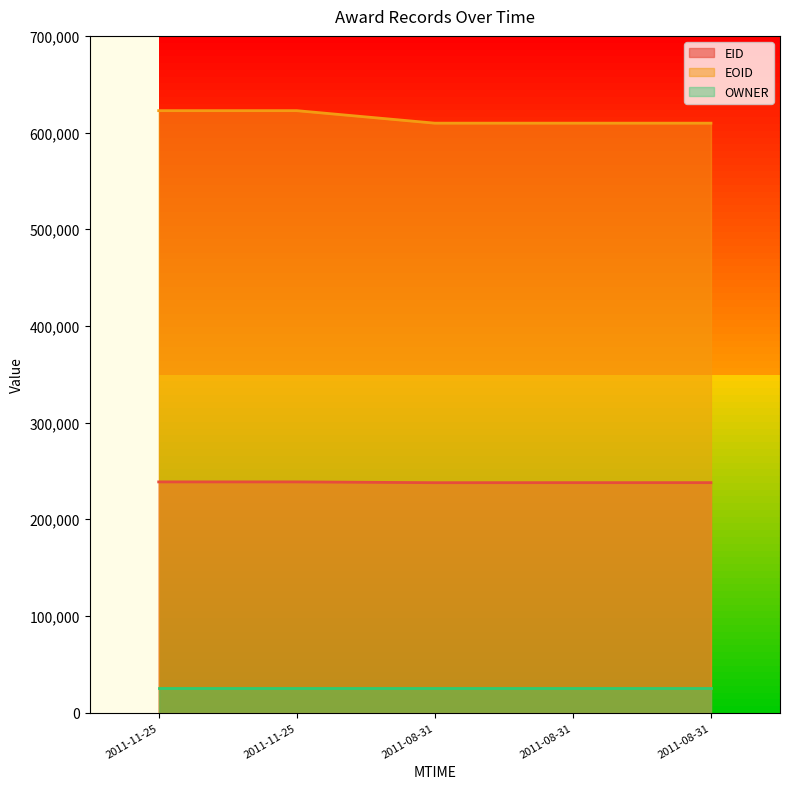

What is the value of the EID point at the 3rd from the left?

237800